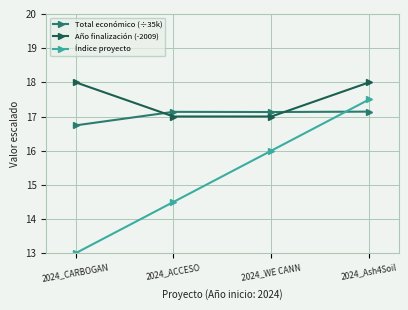

True or false: Año finalización (-2009) has more than 2 points higher than both neighbors.

False